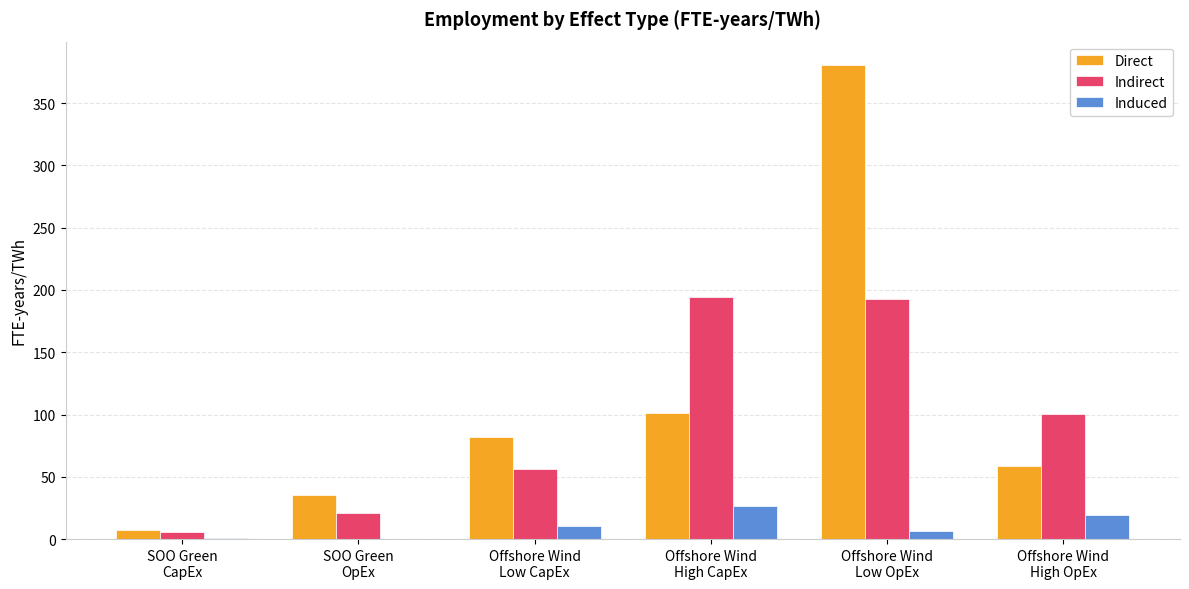

True or false: Induced has a value of 0.3 at SOO Green
OpEx.

True